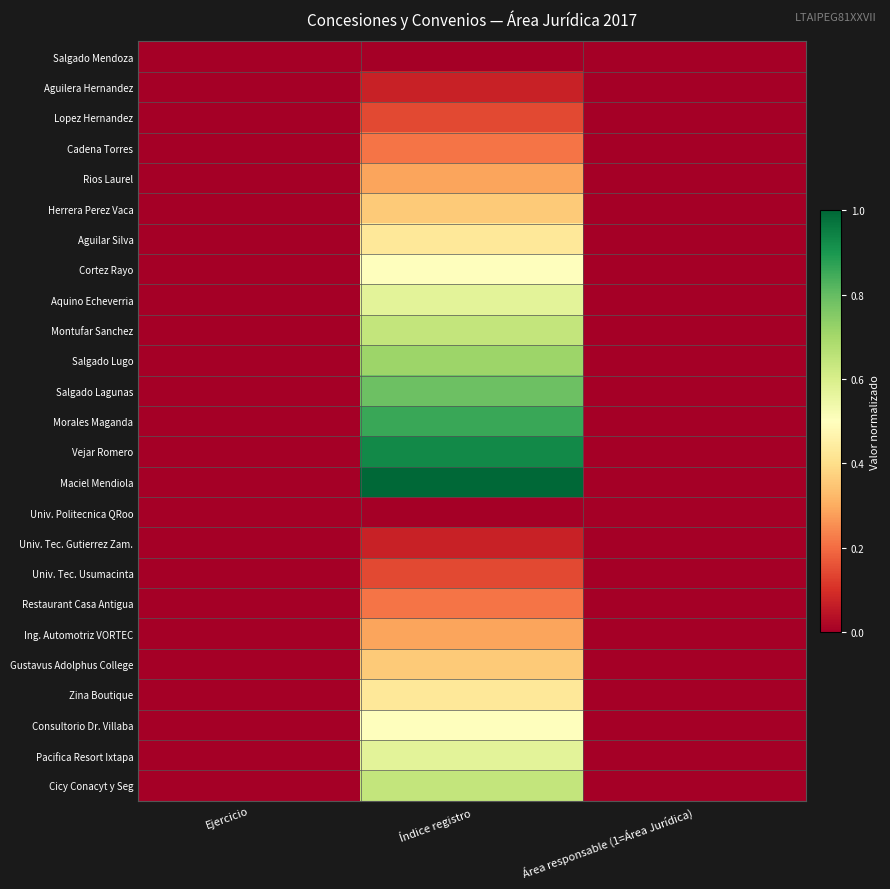

Rank the series at Índice registro from highest to lowest value.

Maciel Mendiola, Vejar Romero, Morales Maganda, Salgado Lagunas, Salgado Lugo, Montufar Sanchez, Cicy Conacyt y Seg, Aquino Echeverria, Pacifica Resort Ixtapa, Cortez Rayo, Consultorio Dr. Villaba, Aguilar Silva, Zina Boutique, Herrera Perez Vaca, Gustavus Adolphus College, Rios Laurel, Ing. Automotriz VORTEC, Cadena Torres, Restaurant Casa Antigua, Lopez Hernandez, Univ. Tec. Usumacinta, Aguilera Hernandez, Univ. Tec. Gutierrez Zam., Salgado Mendoza, Univ. Politecnica QRoo